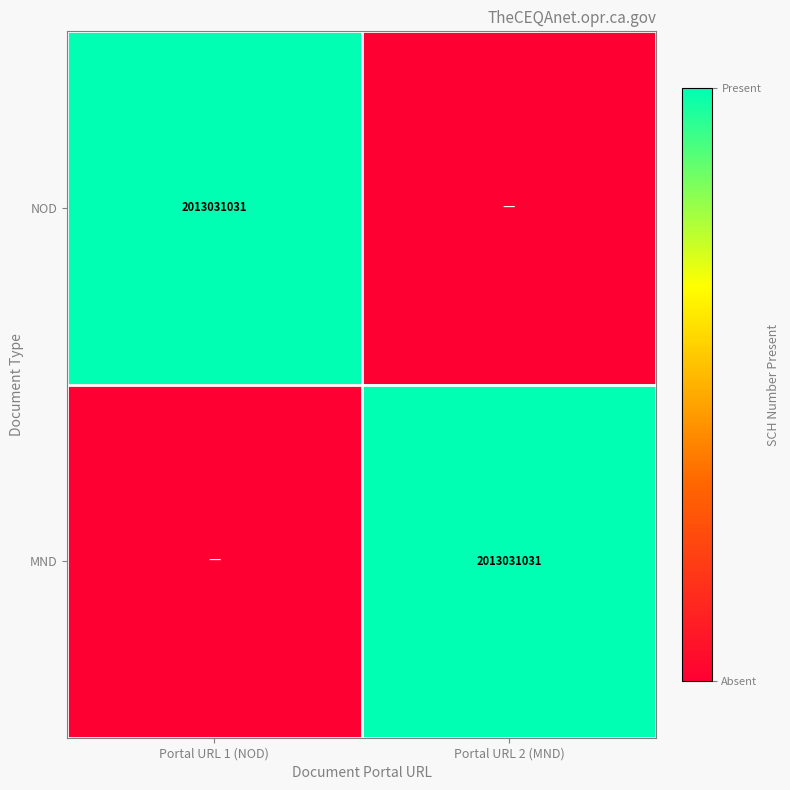

The MND series shows 703024320 at Portal URL 2 (MND). True or false?

False